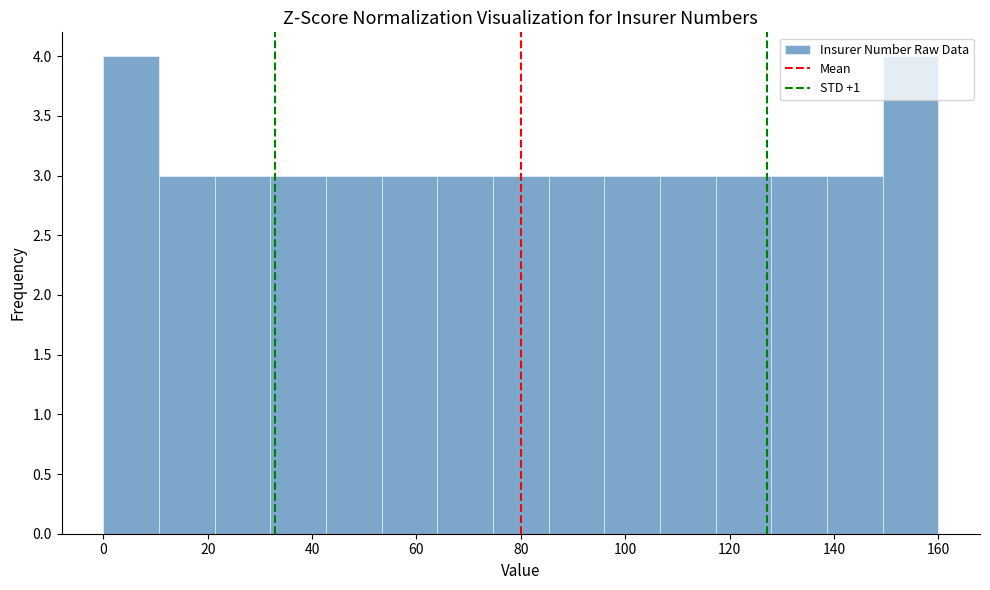

How tall is the bar that spans 106 to 118 on the x-axis? Neither the bar edges nor the heights are printed on the chart, so give them approximately, as read against the axes.

3